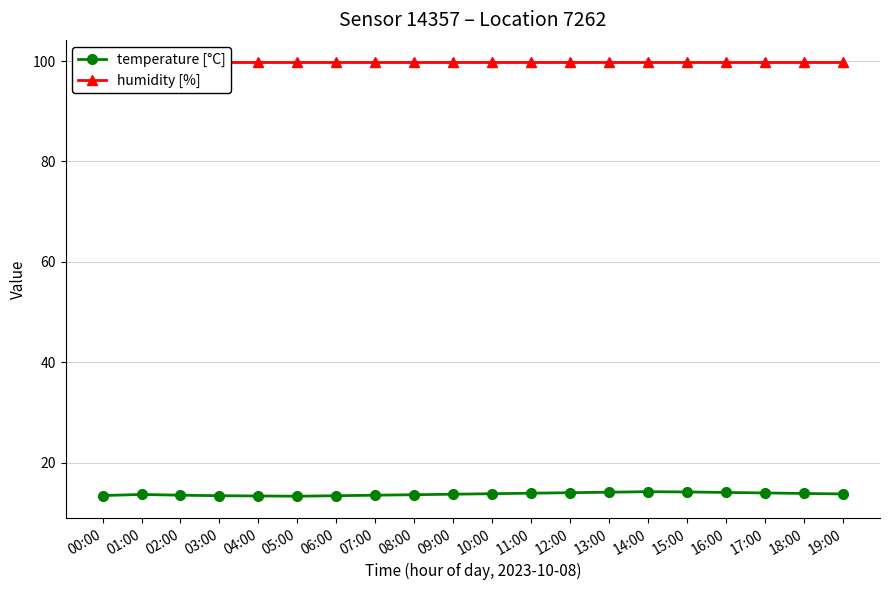

True or false: humidity [%] and temperature [°C] cross at least once.

False